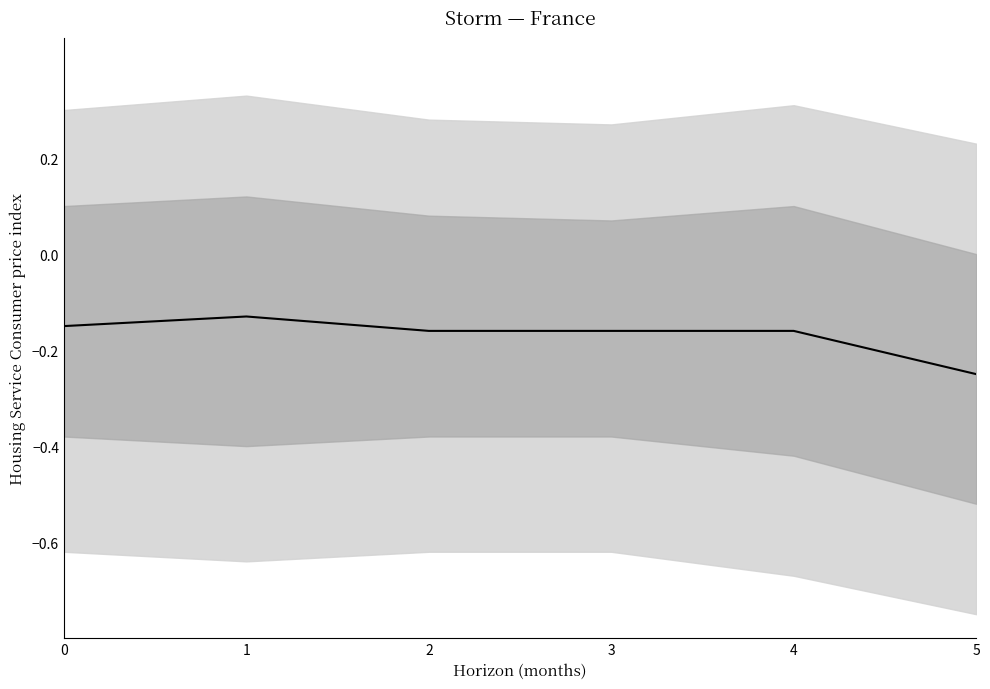

At which category does the data reach its first local peak?

1